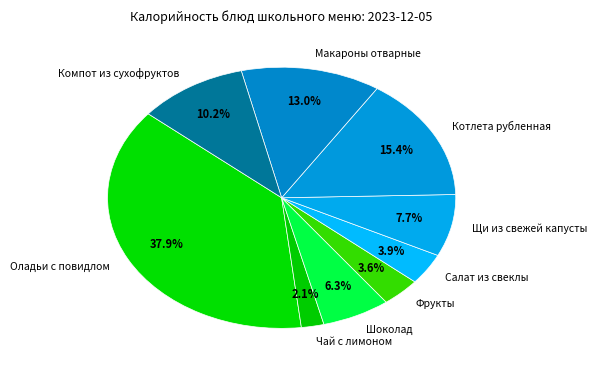

Do Шоколад and Чай с лимоном together represent more than half of the pie?

No